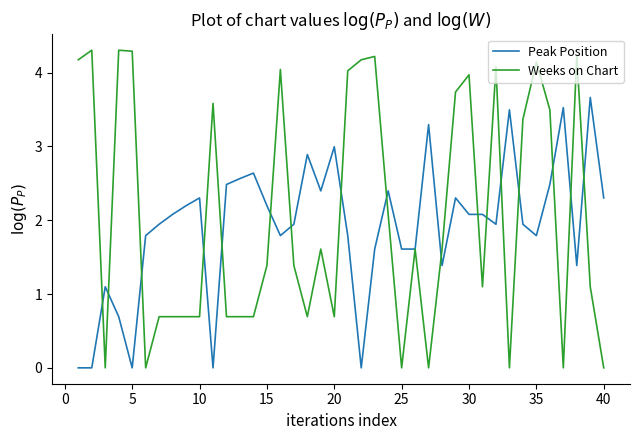

What is the maximum value shown in the chart?

4.3